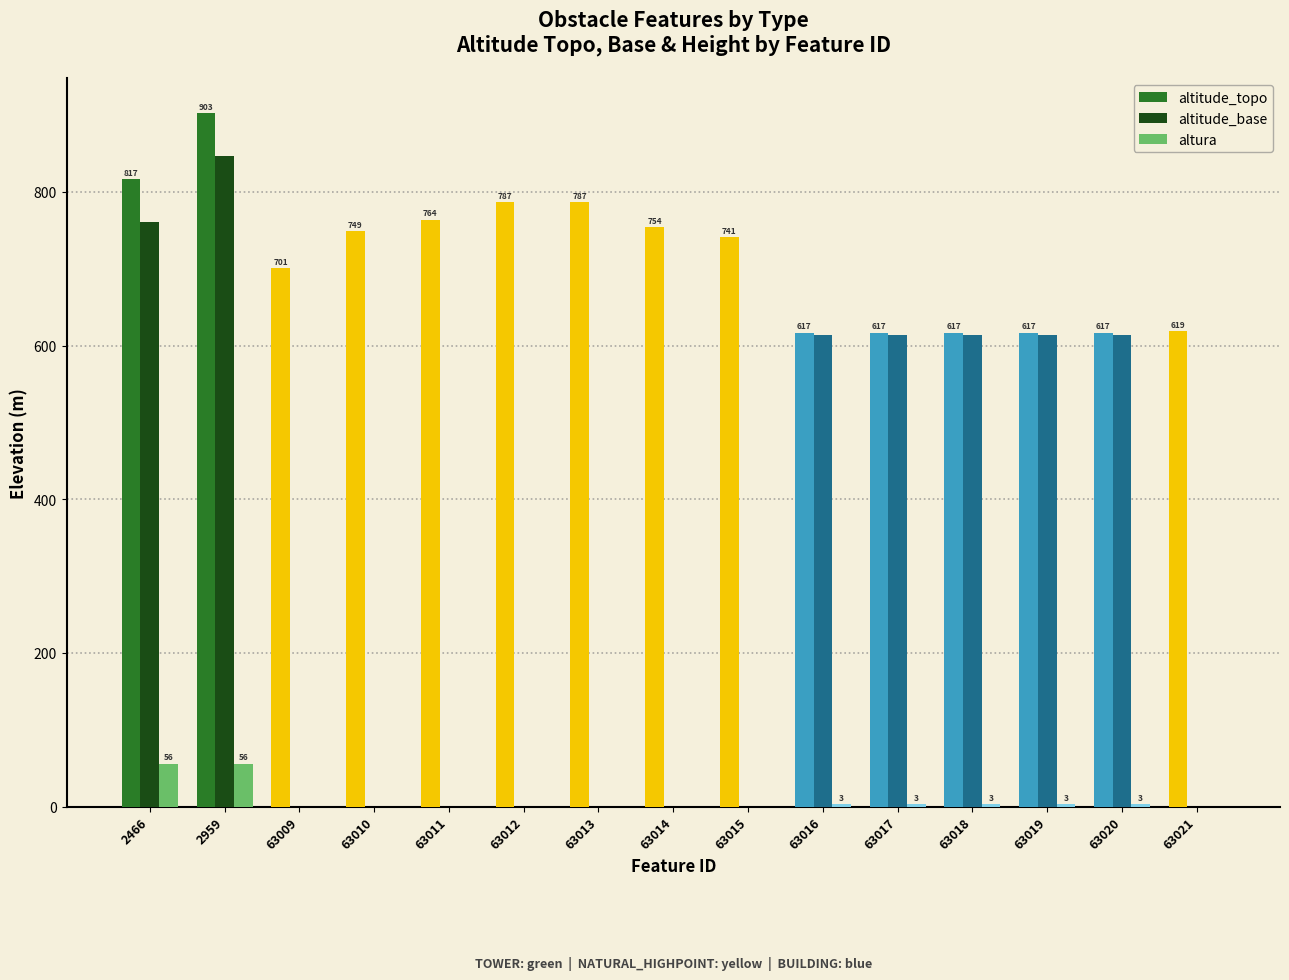

At which category is the sum across all series the highest?

2959